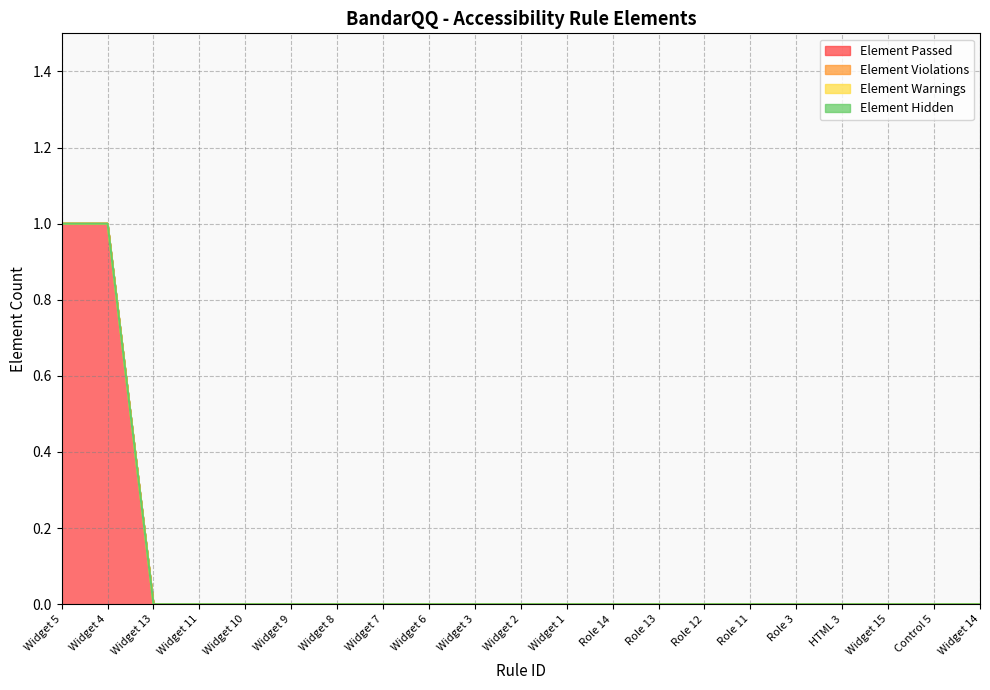

True or false: Element Hidden has more than 2 points higher than both neighbors.

False